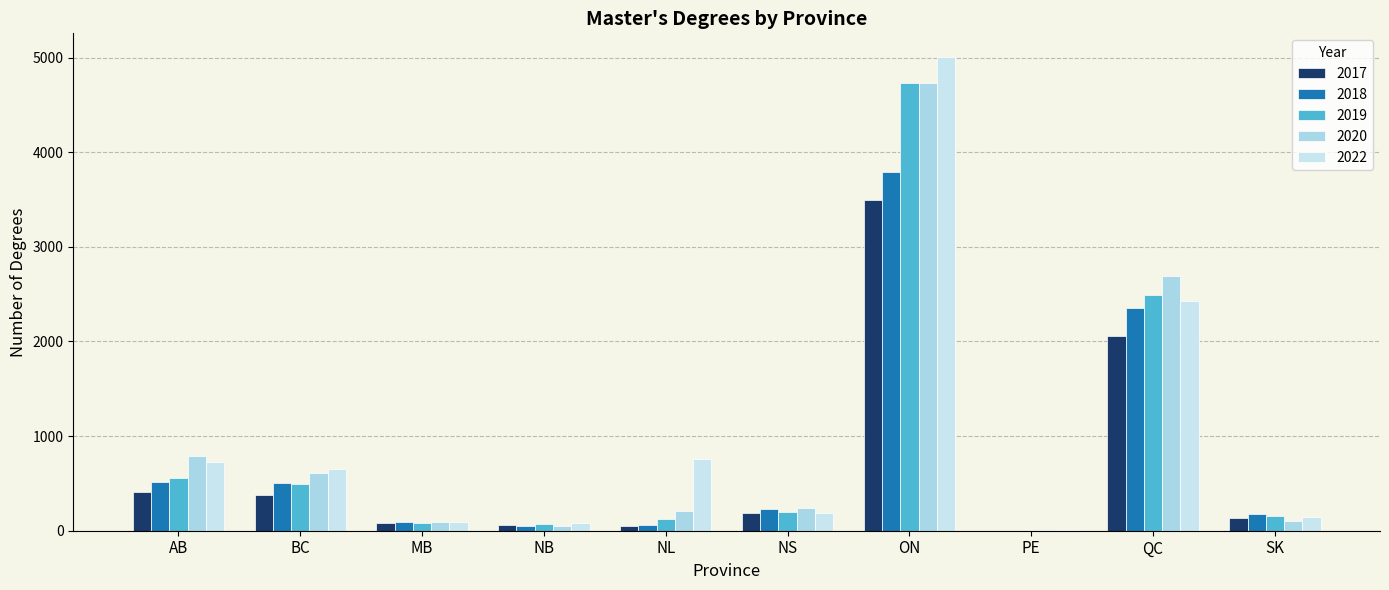

What is the label of the 4th bar from the right?

ON